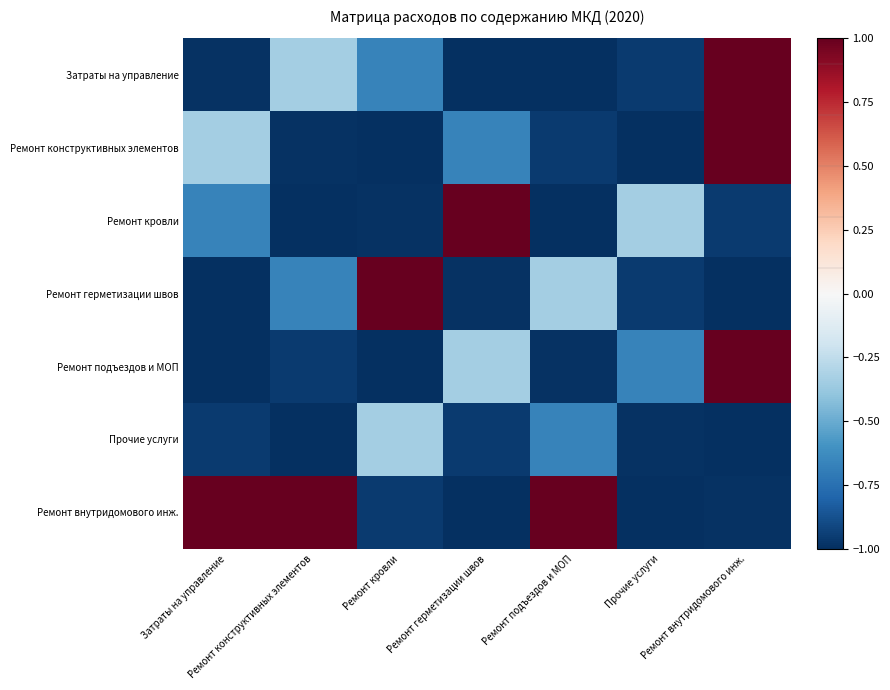

Reading left to right, extract all data points from this chart.

Затраты на управление: Затраты на управление=-1.0	Ремонт конструктивных элементов=-0.3	Ремонт кровли=-0.7	Ремонт герметизации швов=-1.0	Ремонт подъездов и МОП=-1.0	Прочие услуги=-1.0	Ремонт внутридомового инж.=1.0
Ремонт конструктивных элементов: Затраты на управление=-0.3	Ремонт конструктивных элементов=-1.0	Ремонт кровли=-1.0	Ремонт герметизации швов=-0.7	Ремонт подъездов и МОП=-1.0	Прочие услуги=-1.0	Ремонт внутридомового инж.=1.0
Ремонт кровли: Затраты на управление=-0.7	Ремонт конструктивных элементов=-1.0	Ремонт кровли=-1.0	Ремонт герметизации швов=1.0	Ремонт подъездов и МОП=-1.0	Прочие услуги=-0.3	Ремонт внутридомового инж.=-1.0
Ремонт герметизации швов: Затраты на управление=-1.0	Ремонт конструктивных элементов=-0.7	Ремонт кровли=1.0	Ремонт герметизации швов=-1.0	Ремонт подъездов и МОП=-0.3	Прочие услуги=-1.0	Ремонт внутридомового инж.=-1.0
Ремонт подъездов и МОП: Затраты на управление=-1.0	Ремонт конструктивных элементов=-1.0	Ремонт кровли=-1.0	Ремонт герметизации швов=-0.3	Ремонт подъездов и МОП=-1.0	Прочие услуги=-0.7	Ремонт внутридомового инж.=1.0
Прочие услуги: Затраты на управление=-1.0	Ремонт конструктивных элементов=-1.0	Ремонт кровли=-0.3	Ремонт герметизации швов=-1.0	Ремонт подъездов и МОП=-0.7	Прочие услуги=-1.0	Ремонт внутридомового инж.=-1.0
Ремонт внутридомового инж.: Затраты на управление=1.0	Ремонт конструктивных элементов=1.0	Ремонт кровли=-1.0	Ремонт герметизации швов=-1.0	Ремонт подъездов и МОП=1.0	Прочие услуги=-1.0	Ремонт внутридомового инж.=-1.0